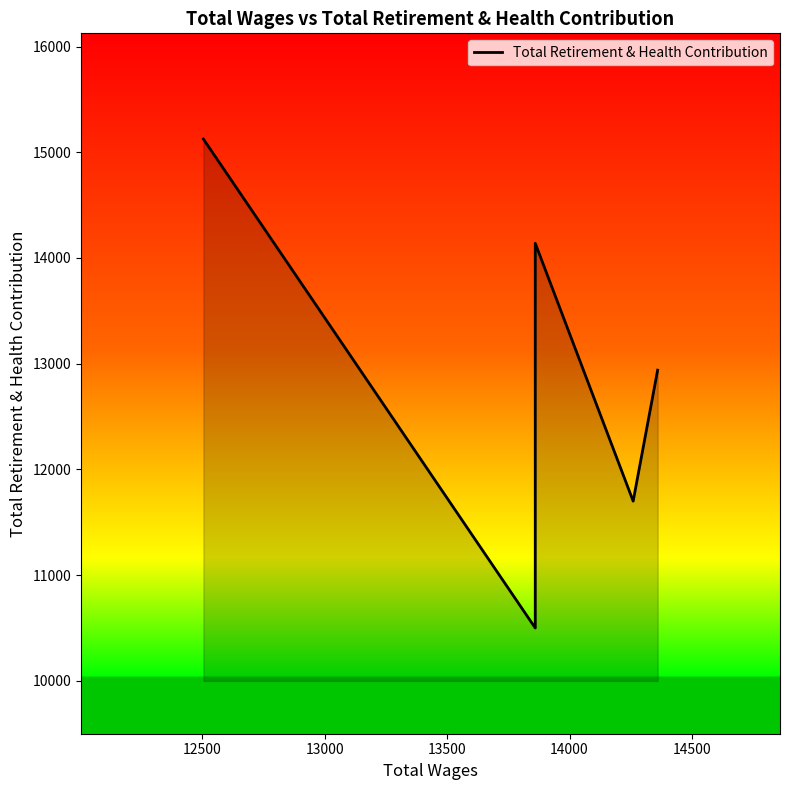

The value at 12000 is 22720. True or false?

False